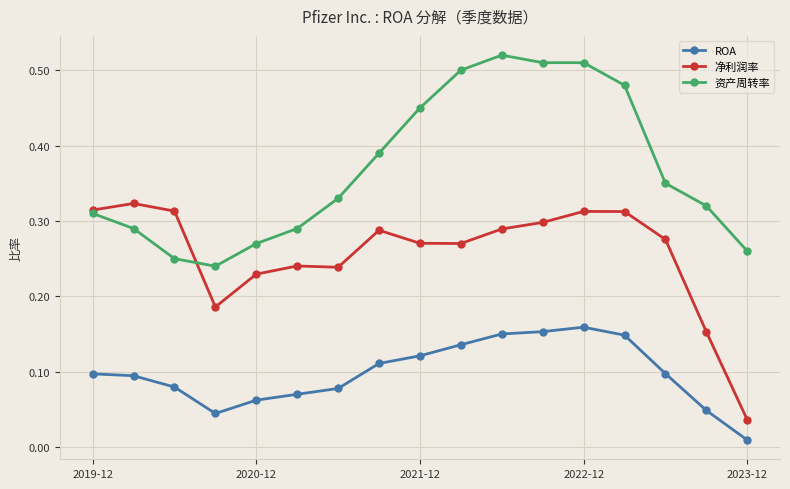

Rank the series by their maximum value, from highest to lowest.

资产周转率, 净利润率, ROA